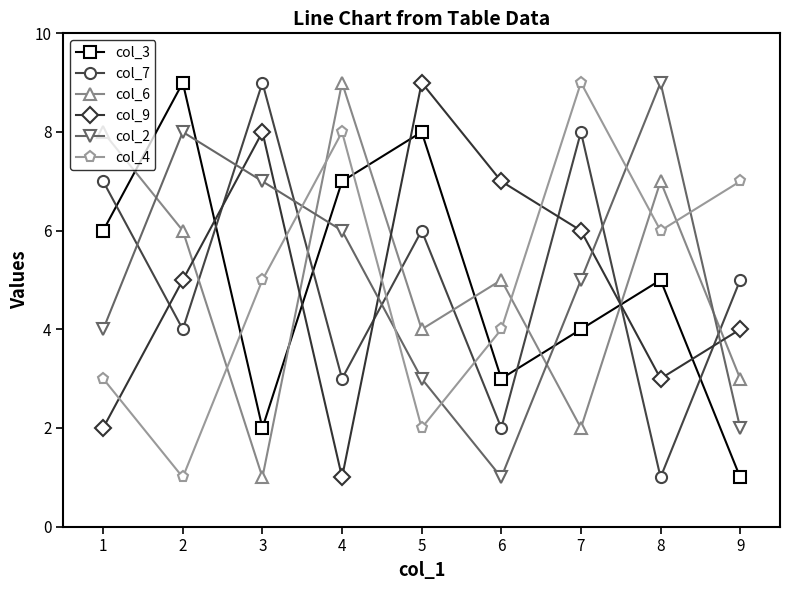

What is the approximate value of col_6 at 3?

1